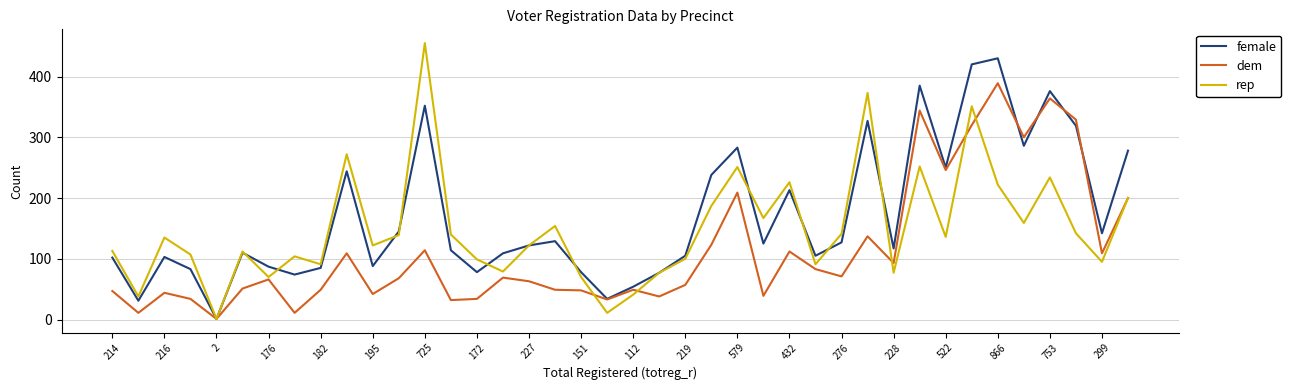

How many series are shown in this chart?

3